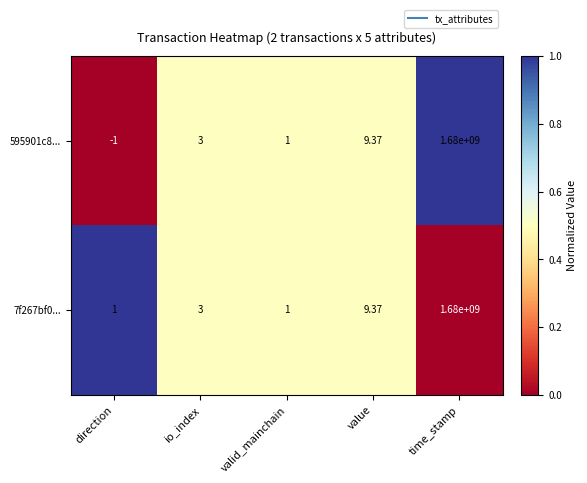

How many data points in 7f267bf0... are less than 3?

2